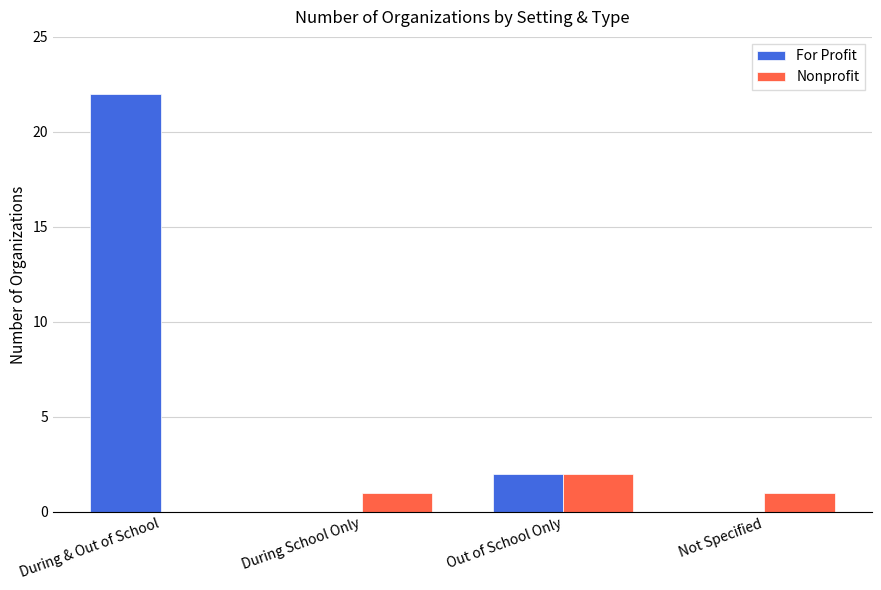

Which series has the largest total across all categories?

For Profit